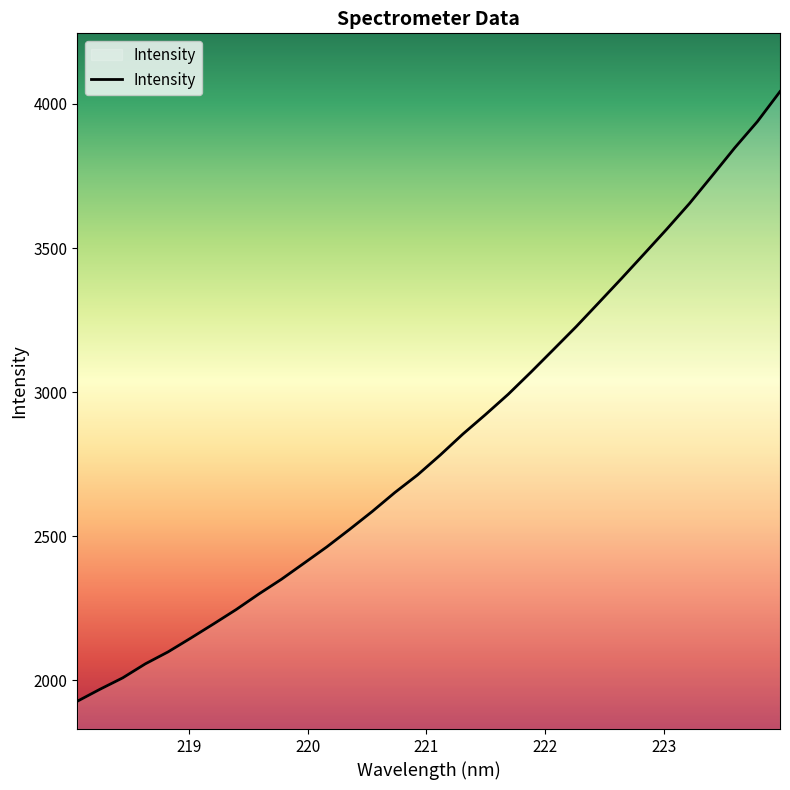

How many lines are shown in the chart?

1